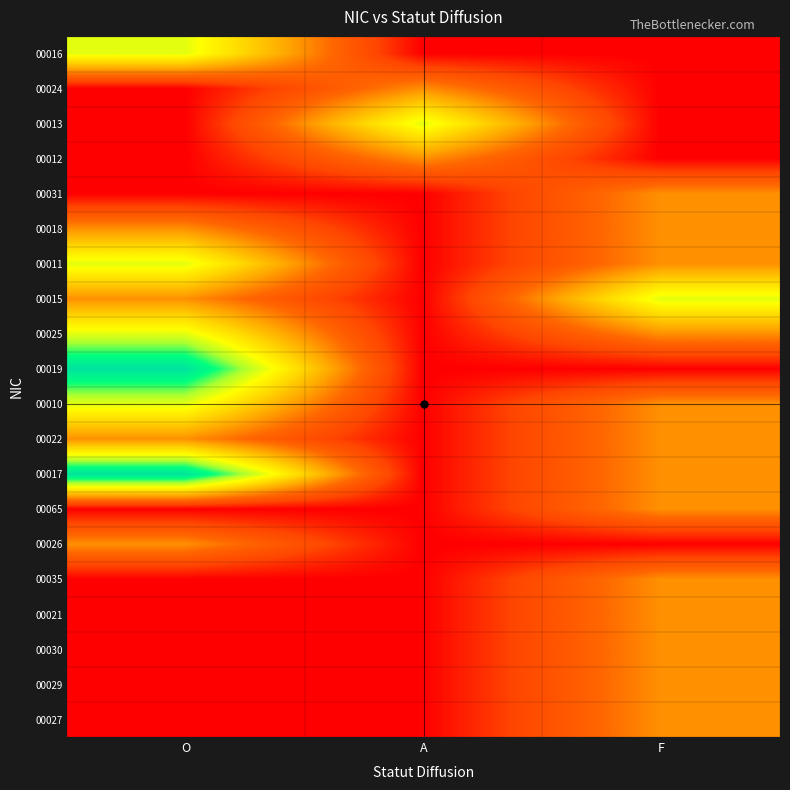

At how many categories does at least one series exceed 0?

3